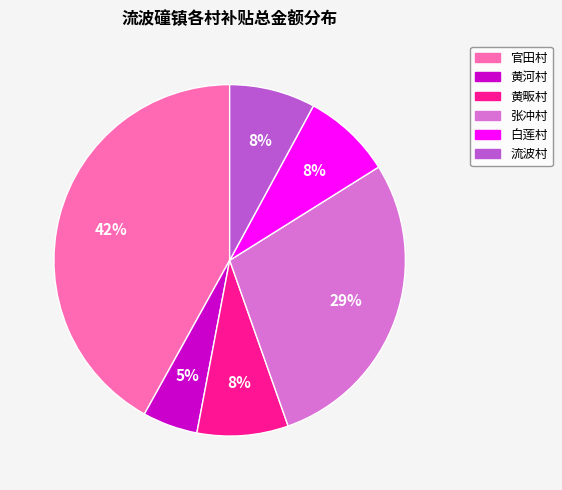

What percentage is the 黄畈村 slice, to the nearest percent?

8%